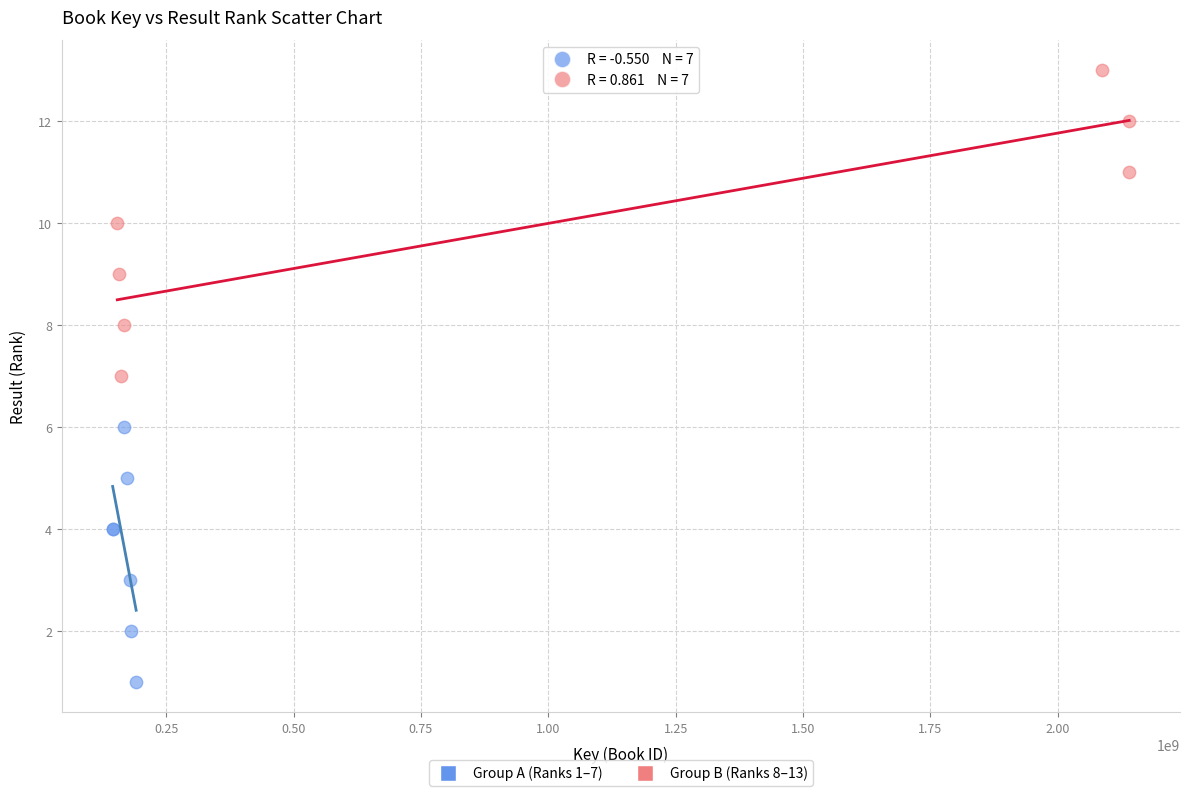

Which series has the largest Y range (max minus min)?

Group B (Ranks 8–13)